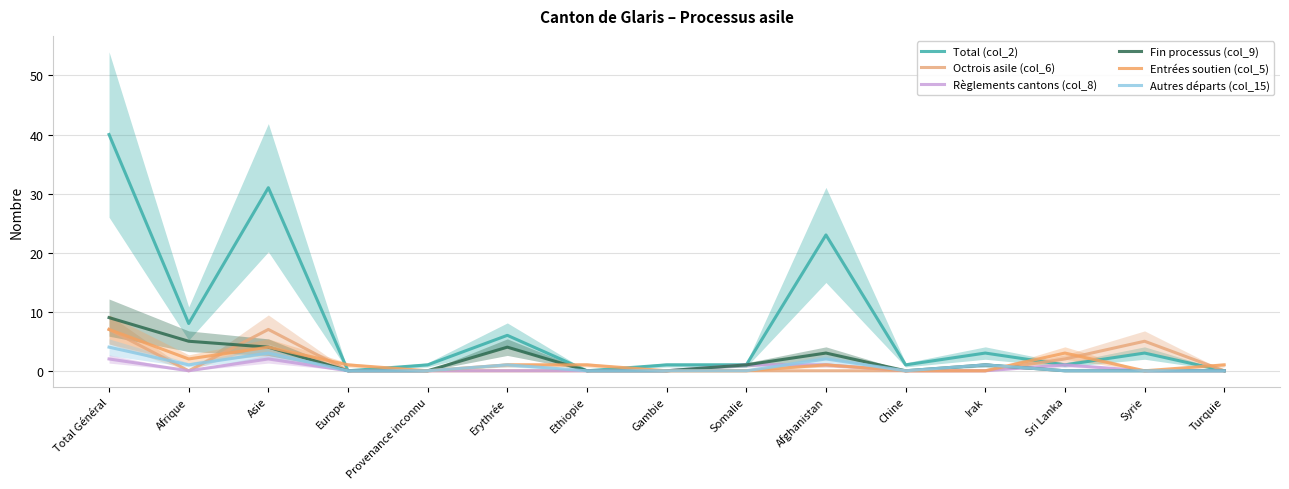

What are all the series names shown in the legend?

Total (col_2), Octrois asile (col_6), Règlements cantons (col_8), Fin processus (col_9), Entrées soutien (col_5), Autres départs (col_15)